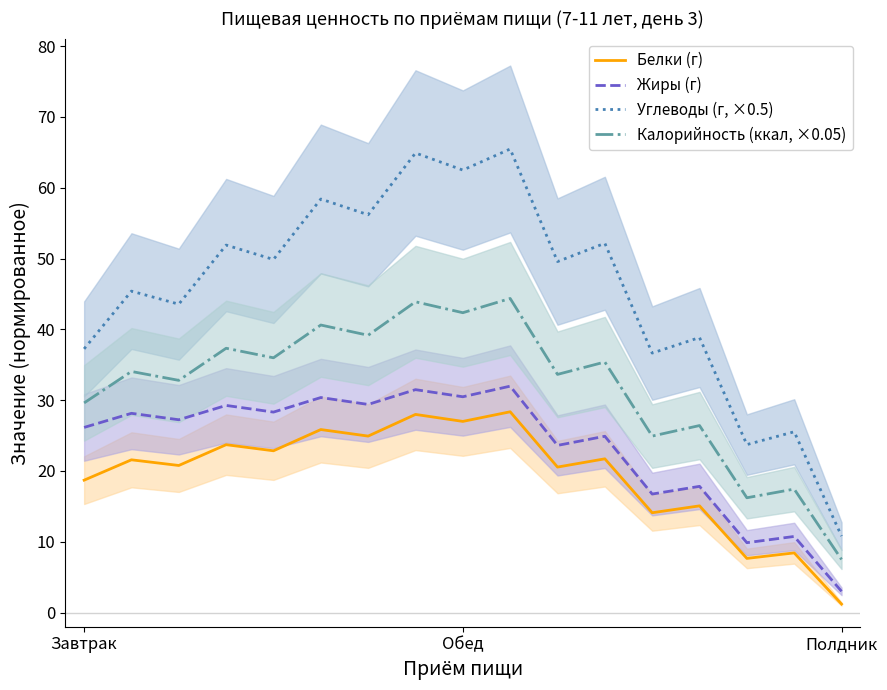

Is the value of Жиры (г) at Обед greater than the value of Углеводы (г, ×0.5) at Завтрак?

No